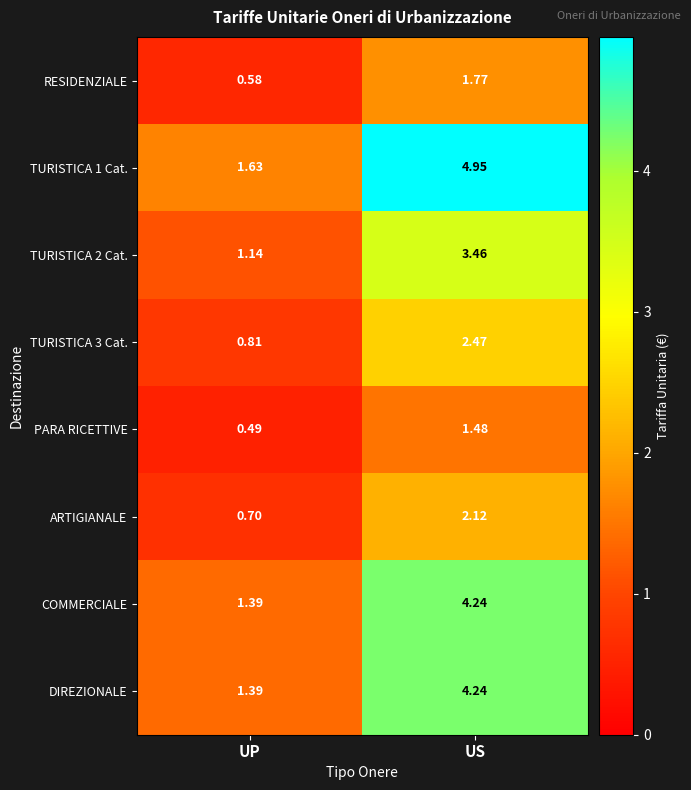

At which category is the sum across all series the highest?

US